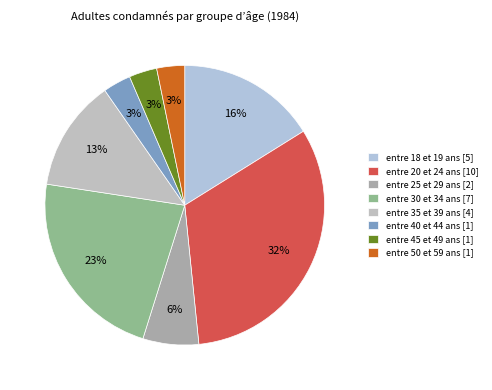

How many segments does this pie chart have?

8